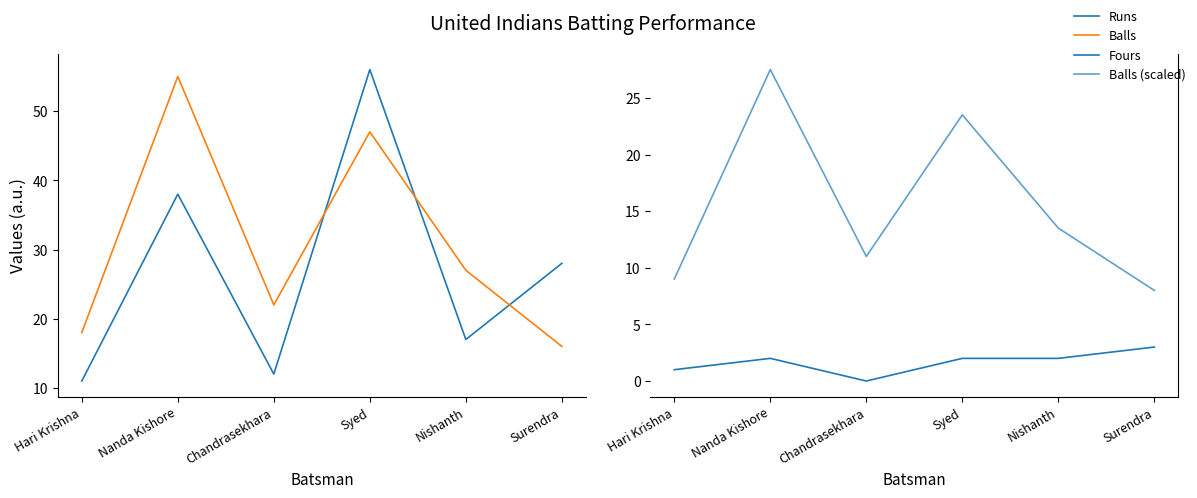

Reading left to right, list all the values displayed in this chart.

Runs: Hari Krishna=11.0	Nanda Kishore=38.0	Chandrasekhara=12.0	Syed=56.0	Nishanth=17.0	Surendra=28.0
Balls: Hari Krishna=18.0	Nanda Kishore=55.0	Chandrasekhara=22.0	Syed=47.0	Nishanth=27.0	Surendra=16.0
Fours: Hari Krishna=1.0	Nanda Kishore=2.0	Chandrasekhara=0.0	Syed=2.0	Nishanth=2.0	Surendra=3.0
Balls (scaled): Hari Krishna=9.0	Nanda Kishore=27.5	Chandrasekhara=11.0	Syed=23.5	Nishanth=13.5	Surendra=8.0